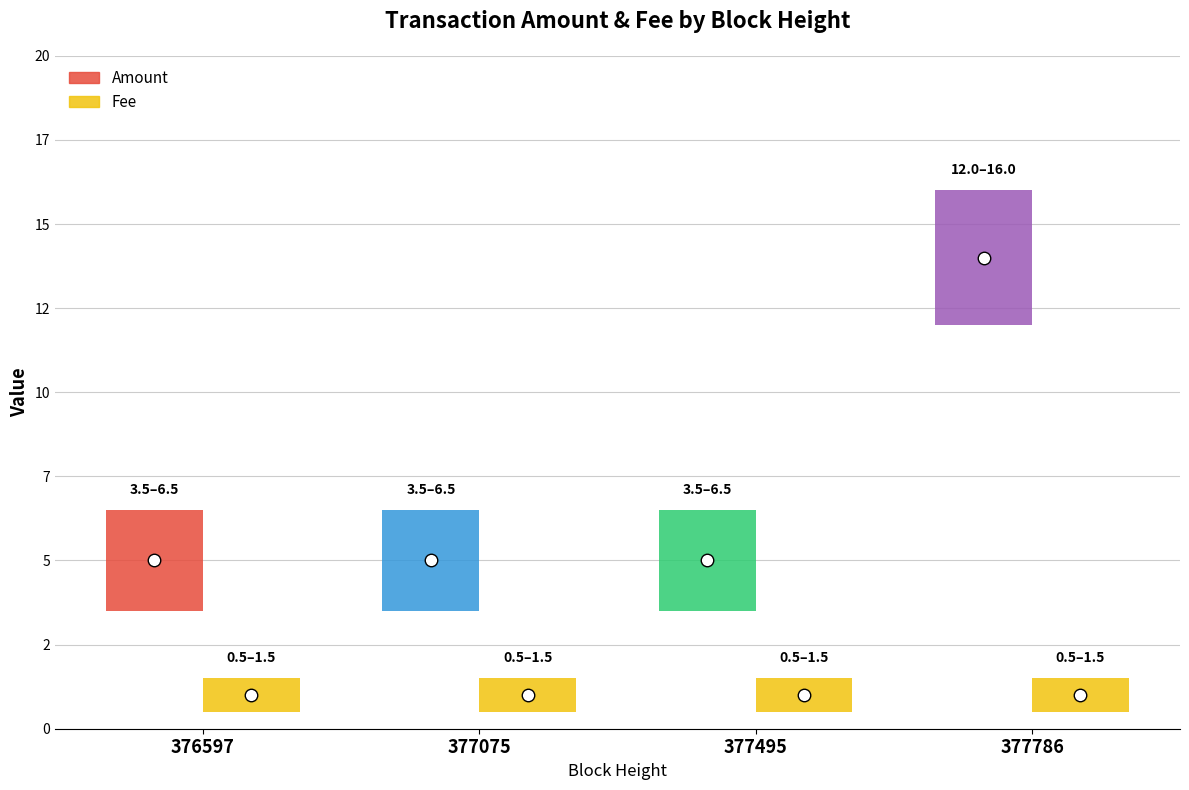

At 376597, list the series in order from smallest to largest.

Fee, Amount